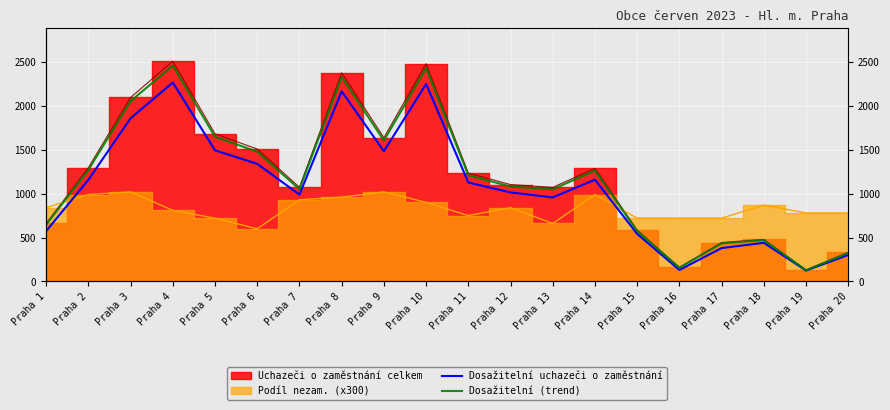

How many values in the Dosažitelní uchazeči o zaměstnání series exceed 1127?

9